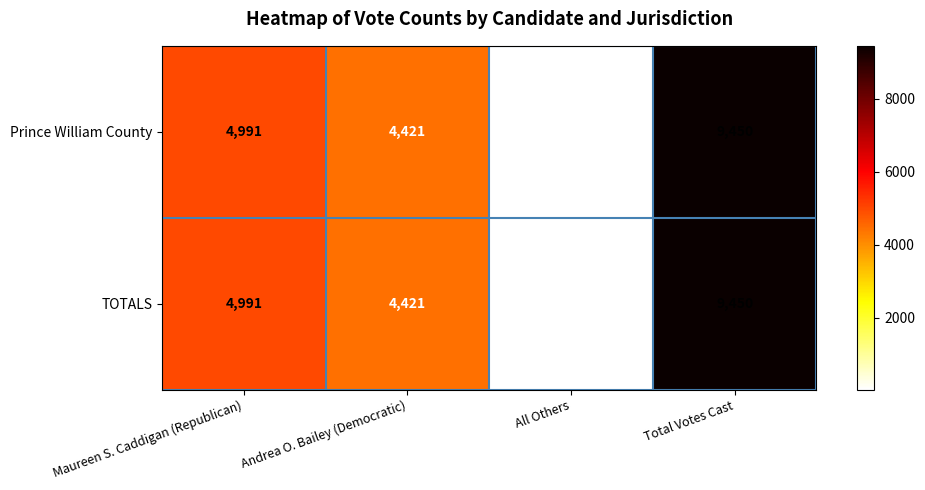

How many data points does each series have?

4